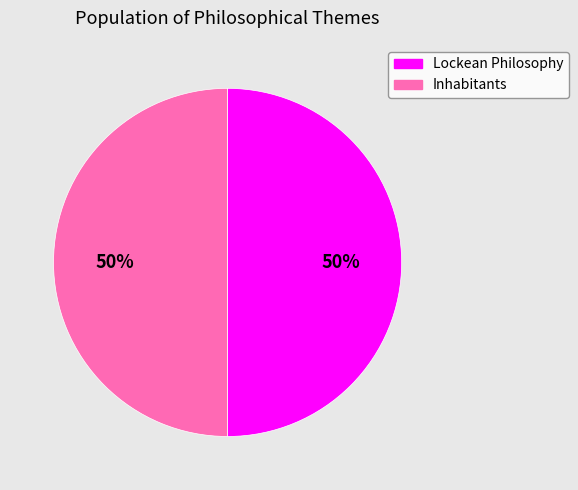

To the nearest percent, what portion does Inhabitants represent?

50%